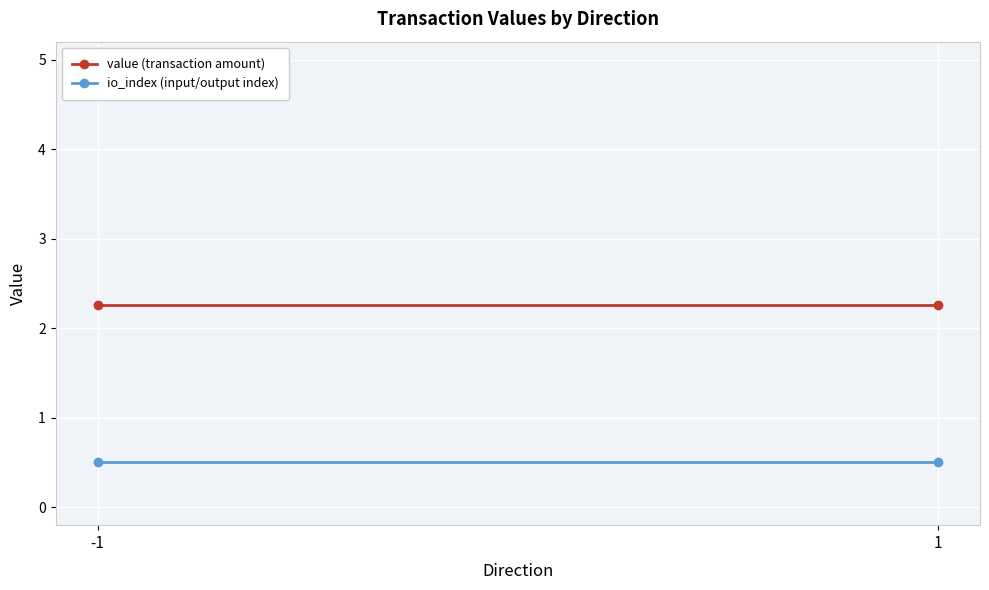

What is the smallest value displayed?

0.5